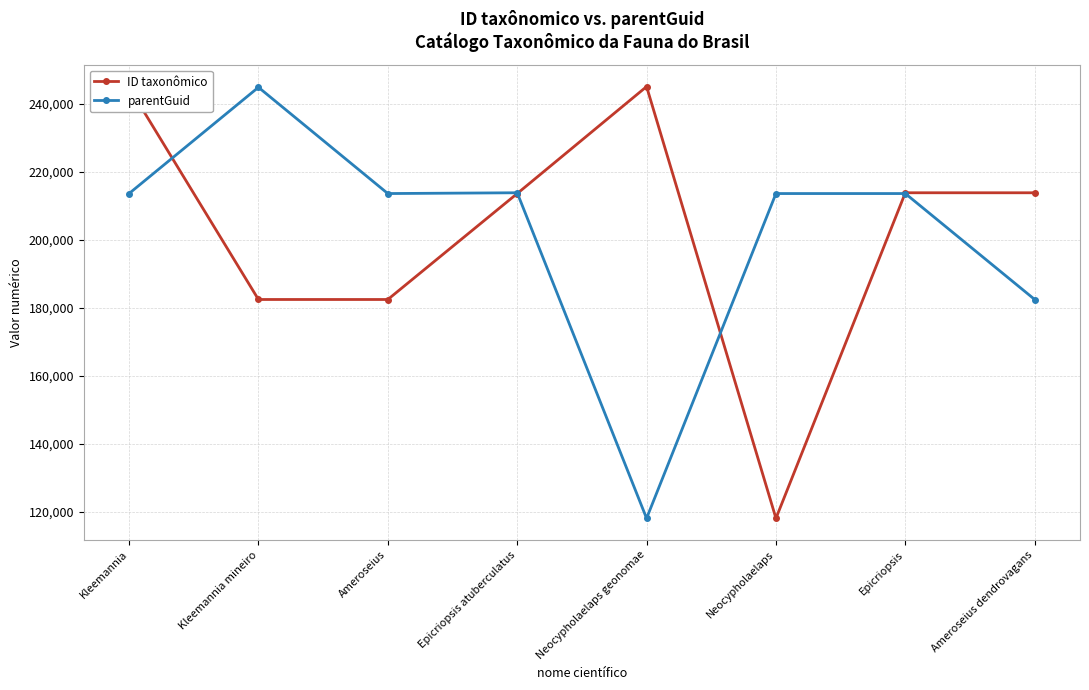

What position from the right is Kleemannia?

8